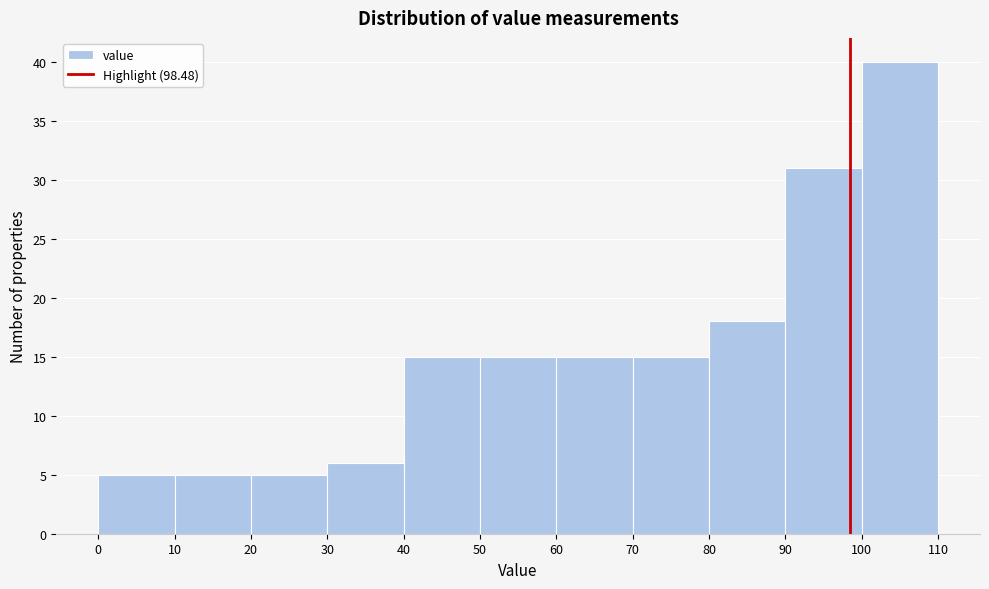

Reading left to right, transcribe this chart: for each bar, give the range it covers on the x-axis and its height. The values are not printed on the chart, so give them approximately, as read against the axis.

0 to 10: 5
10 to 20: 5
20 to 30: 5
30 to 40: 6
40 to 50: 15
50 to 60: 15
60 to 70: 15
70 to 80: 15
80 to 90: 18
90 to 100: 31
100 to 110: 40